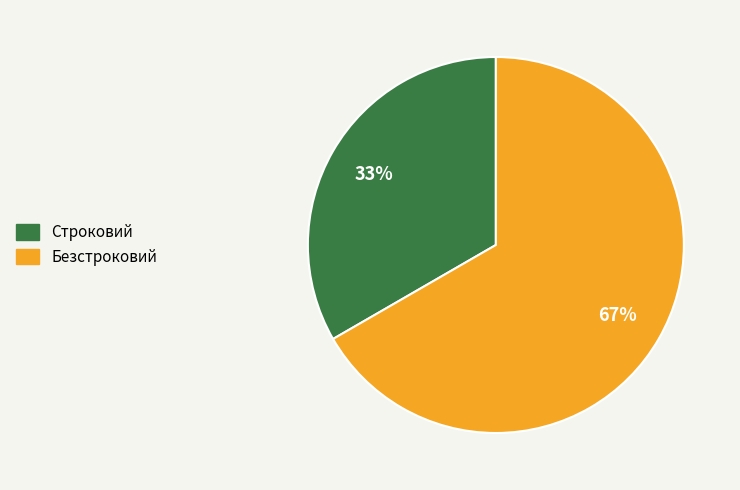

How many segments does this pie chart have?

2